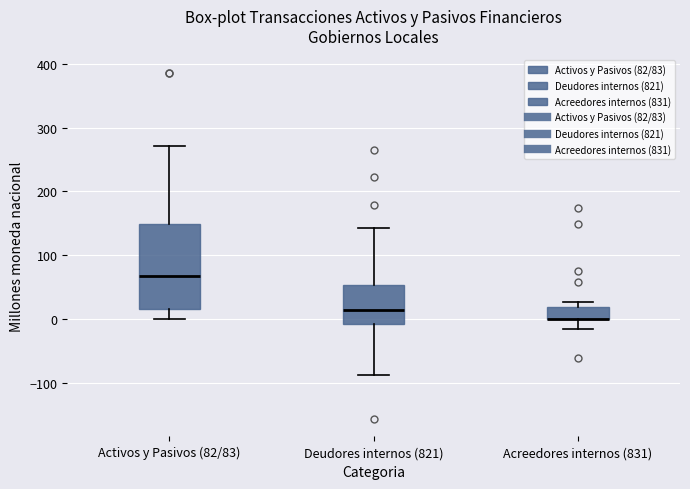

Reading left to right, read every box against the y-axis: the position of its median line, the range the box covers, and the ends of its whiskers. The values are not printed on the chart, so give them approximately, as read against the axis.

Activos y Pasivos (82/83): median 70, box 20 to 150, whiskers 0 to 270
Deudores internos (821): median 10, box -10 to 50, whiskers -90 to 140
Acreedores internos (831): median 0 (drawn on the box's lower edge), box 0 to 20, whiskers -20 to 30